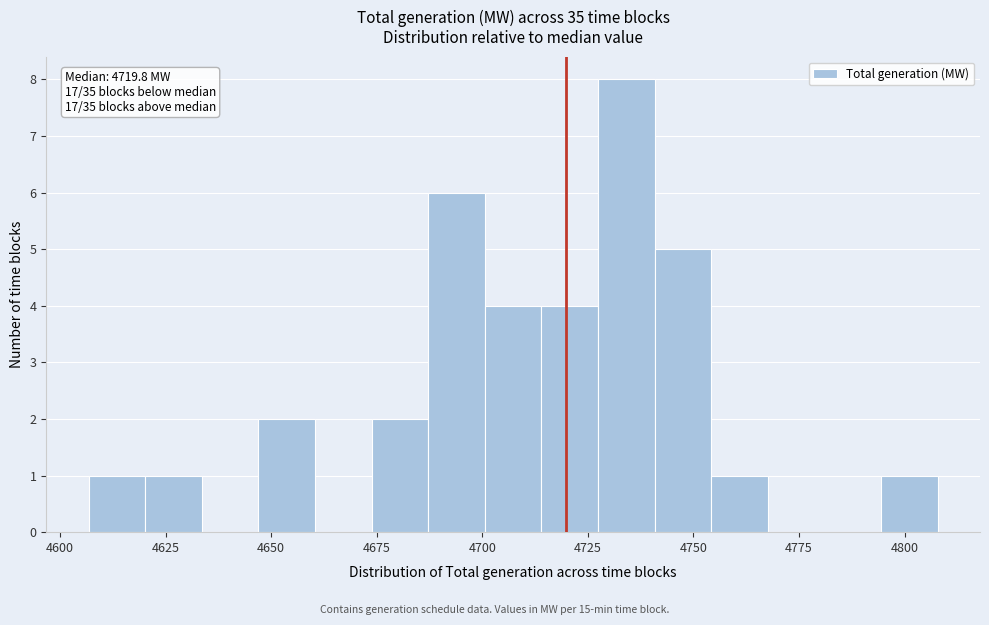

Around what value on the x-axis is the tallest bar? Give the approximate position of its centre, as read against the axis.

4735